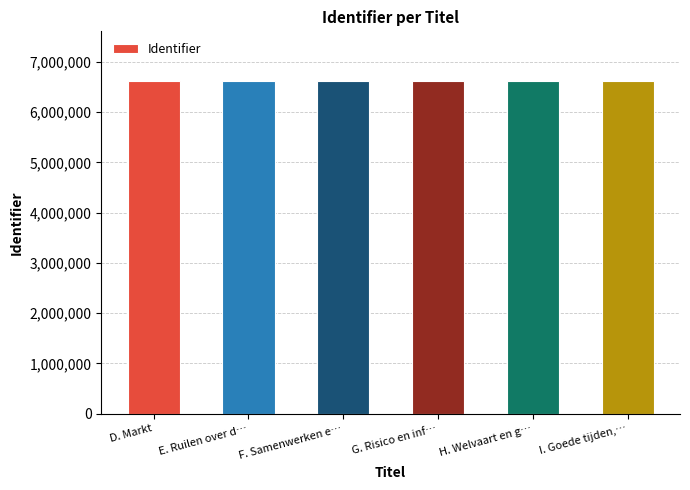

What is the difference between the values at F. Samenwerken e… and H. Welvaart en g…?

2